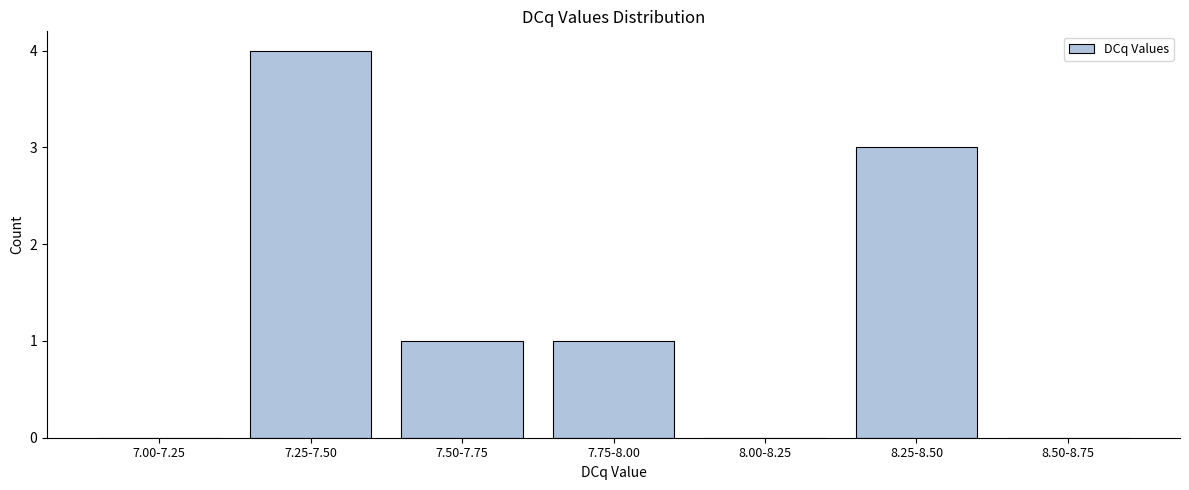

Reading left to right, transcribe all the data shown in this chart.

7.00-7.25=0	7.25-7.50=4	7.50-7.75=1	7.75-8.00=1	8.00-8.25=0	8.25-8.50=3	8.50-8.75=0